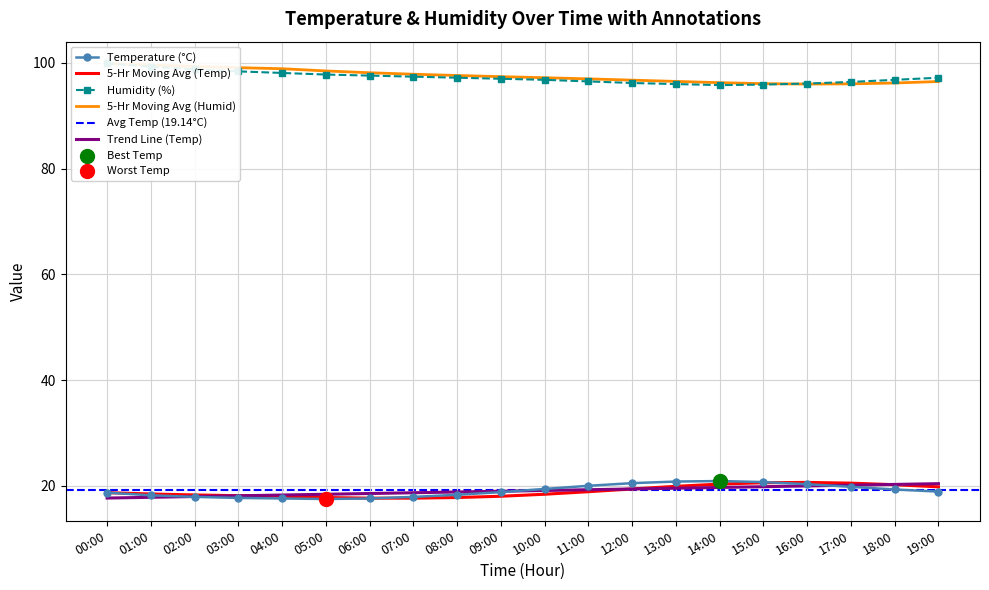

What is the minimum value for Temperature (°C)?

17.5